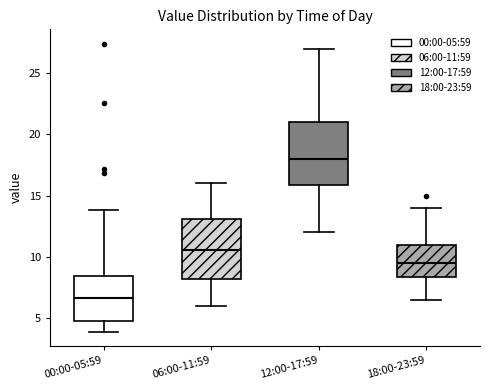

Reading left to right, read every box against the y-axis: the position of its median line, the range the box covers, and the ends of its whiskers. The values are not printed on the chart, so give them approximately, as read against the axis.

00:00-05:59: median 6.5, box 4.5 to 8.5, whiskers 4.0 to 14.0
06:00-11:59: median 10.5, box 8.0 to 13.0, whiskers 6.0 to 16.0
12:00-17:59: median 18.0, box 16.0 to 21.0, whiskers 12.0 to 27.0
18:00-23:59: median 9.5, box 8.5 to 11.0, whiskers 6.5 to 14.0